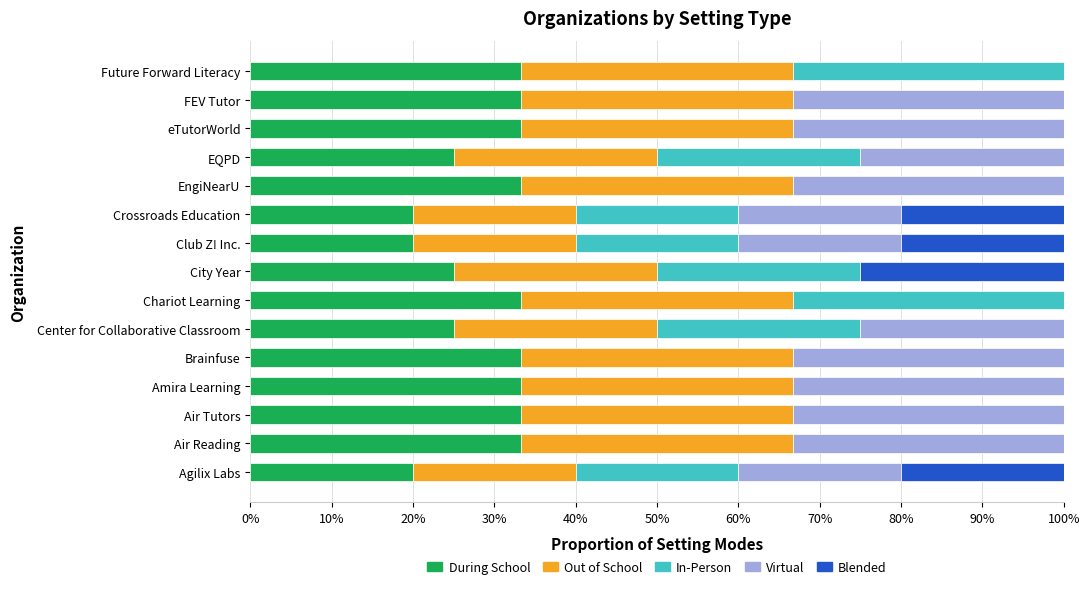

Count the Blended values in the range 0 to 1.

15